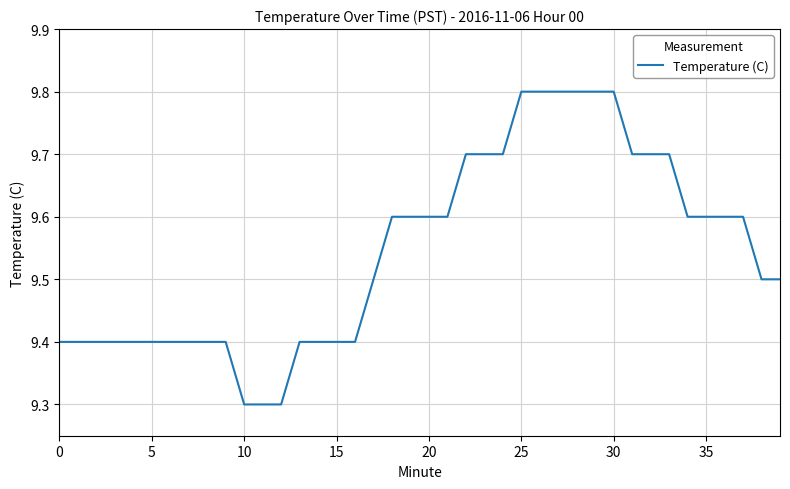

What is the minimum value shown in the chart?

9.3